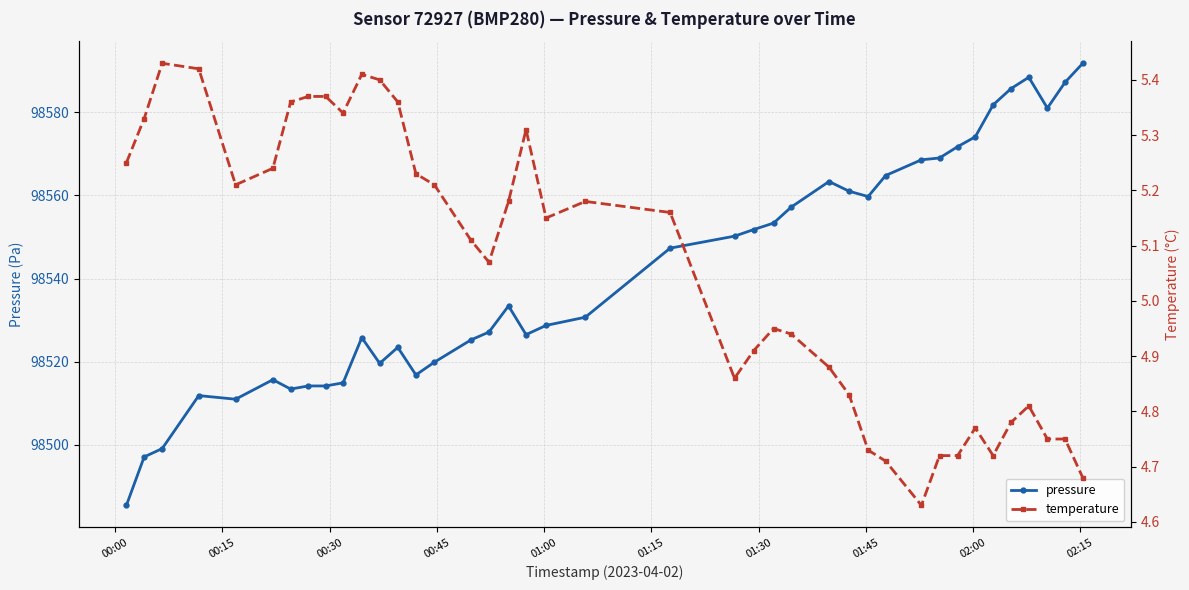

True or false: pressure has more than 2 points higher than both neighbors.

True